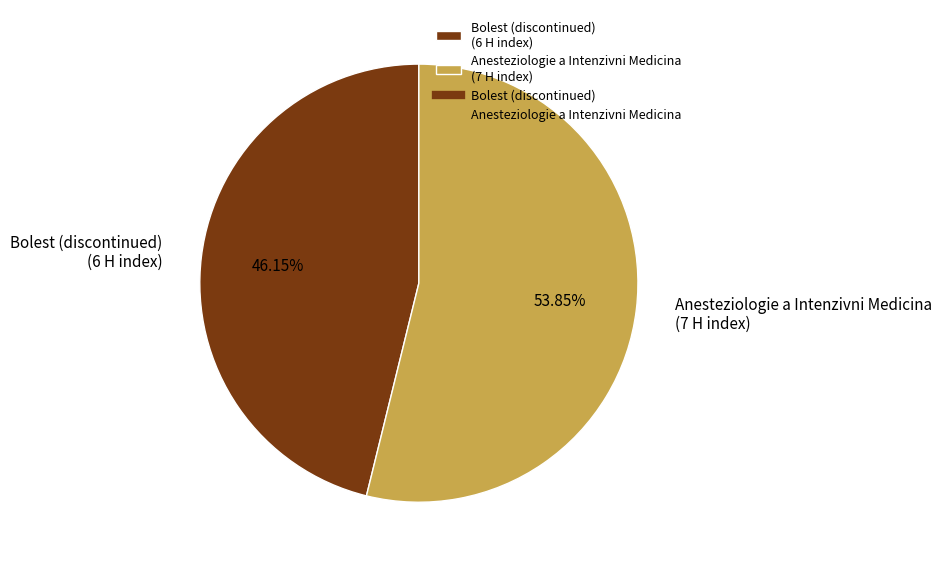

Is it true that Anesteziologie a Intenzivni Medicina is 54% of the pie?

True